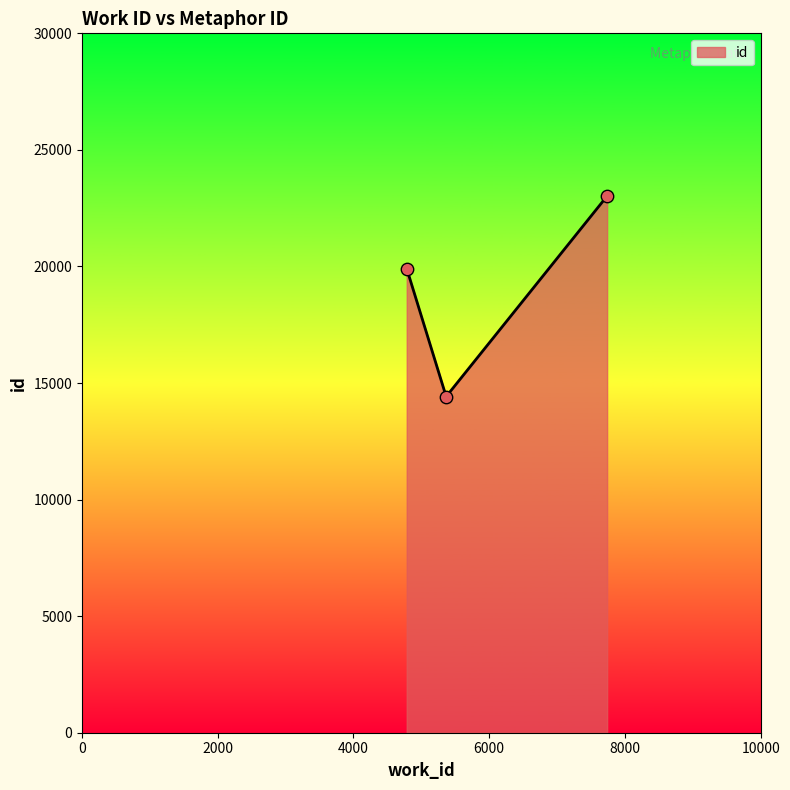

What is the maximum value shown in the chart?

23021